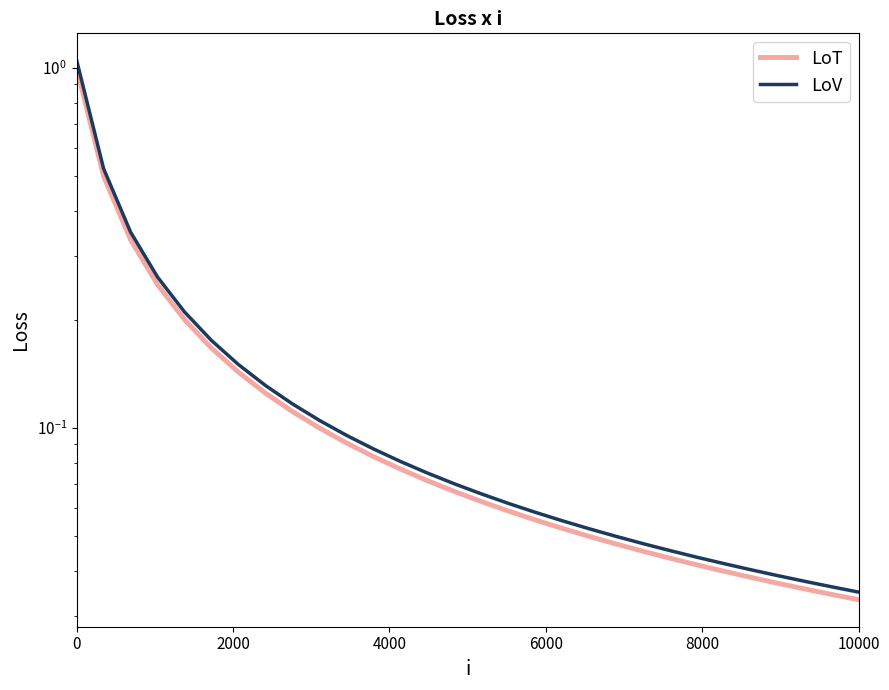

True or false: LoT has more than 2 points higher than both neighbors.

False